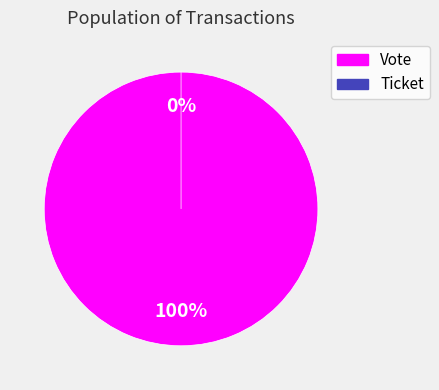

The Ticket slice represents 0% of the pie. True or false?

True